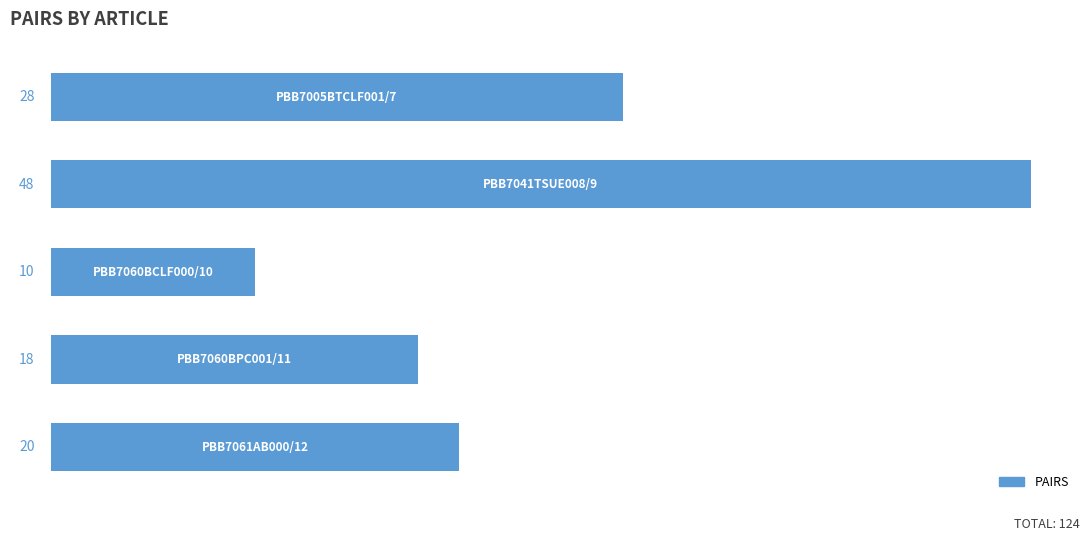

What is the difference between the maximum and minimum values?

38